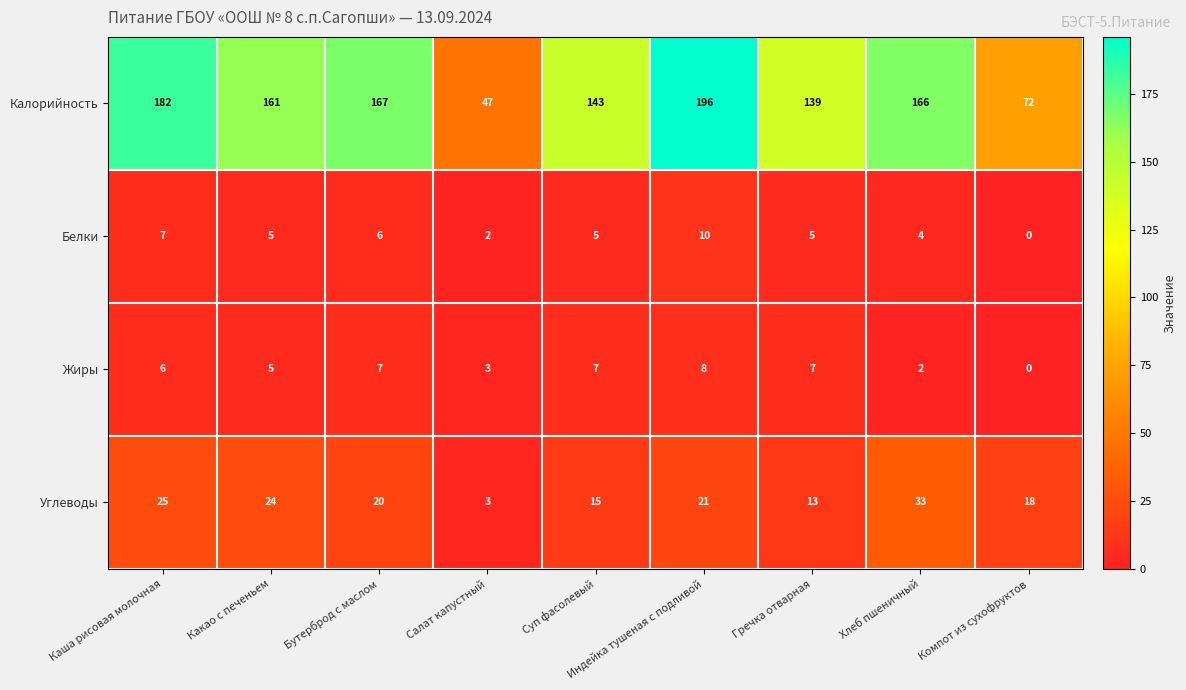

What is the sum of all Белки values?

44